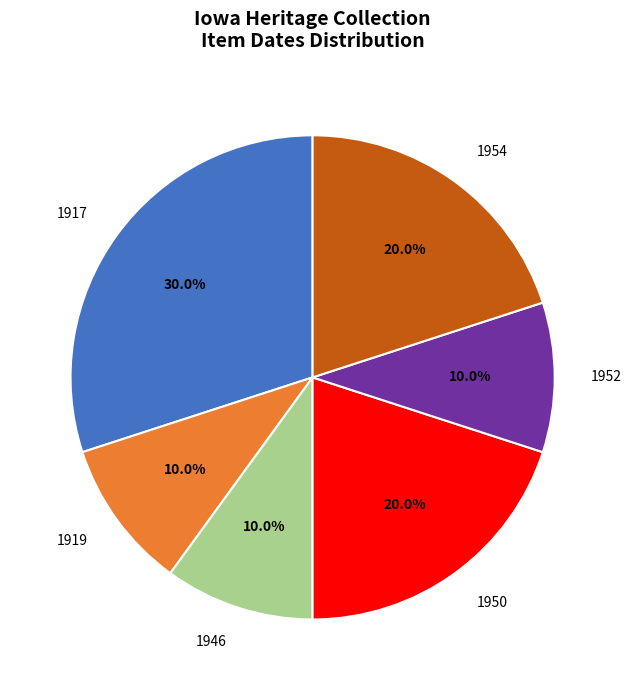

Does 1952 represent more than half of the total?

No